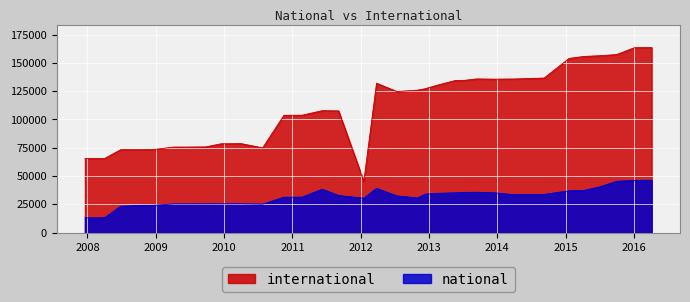

Rank the series by their maximum value, from lowest to highest.

national, international